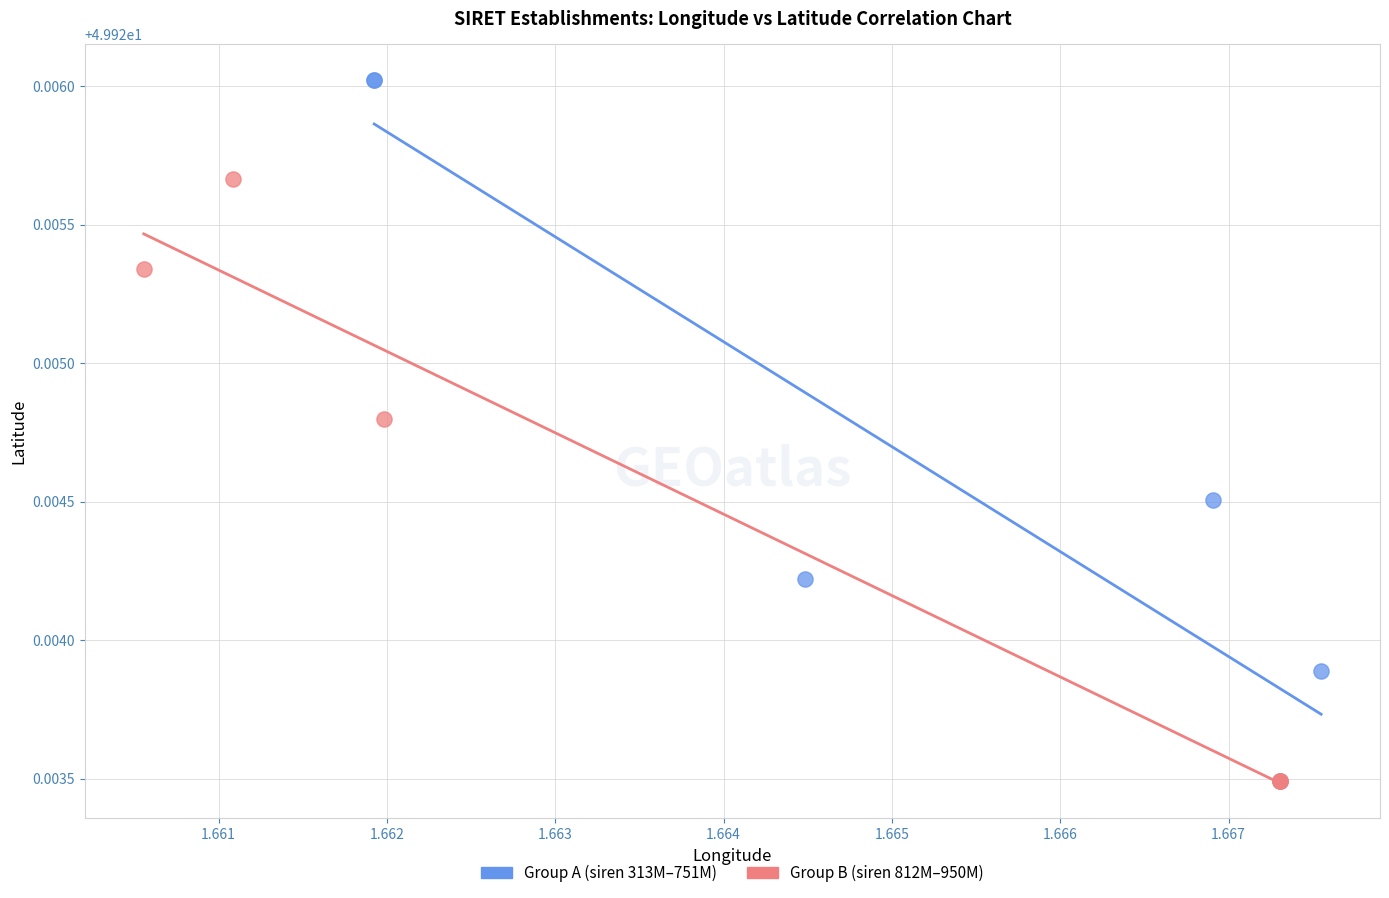

Which series contains the highest Y value?

Group A (siren 313M–751M)